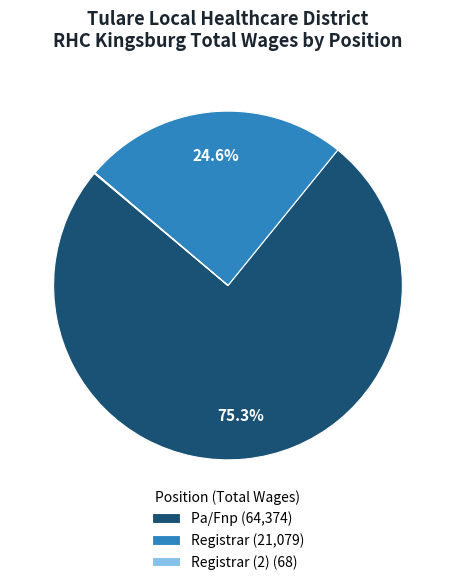

Between Registrar (21,079) and Pa/Fnp (64,374), which is larger?

Pa/Fnp (64,374)